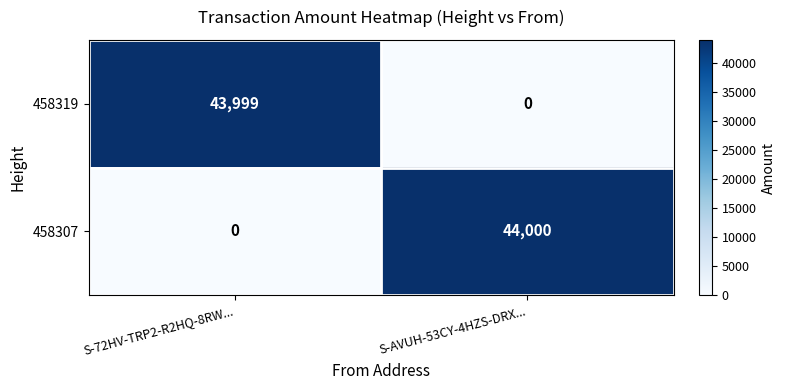

Reading left to right, what are all the values shown in this chart?

458319: S-72HV-TRP2-R2HQ-8RW...=43999	S-AVUH-53CY-4HZS-DRX...=0
458307: S-72HV-TRP2-R2HQ-8RW...=0	S-AVUH-53CY-4HZS-DRX...=44000